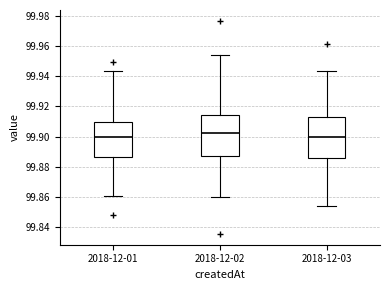

Reading left to right, transcribe this box plot: for each box, give where its median line is, the range the box spans, and where its two whiskers end, as read against the y-axis. The values are not printed on the chart, so give them approximately, as read against the axis.

2018-12-01: median 99.900, box 99.886 to 99.910, whiskers 99.860 to 99.944
2018-12-02: median 99.902, box 99.888 to 99.914, whiskers 99.860 to 99.954
2018-12-03: median 99.900, box 99.886 to 99.914, whiskers 99.854 to 99.944